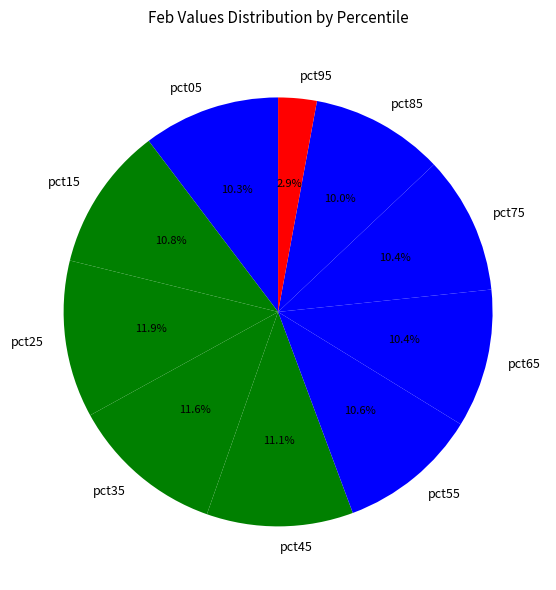

The pct85 slice represents 10% of the pie. True or false?

True